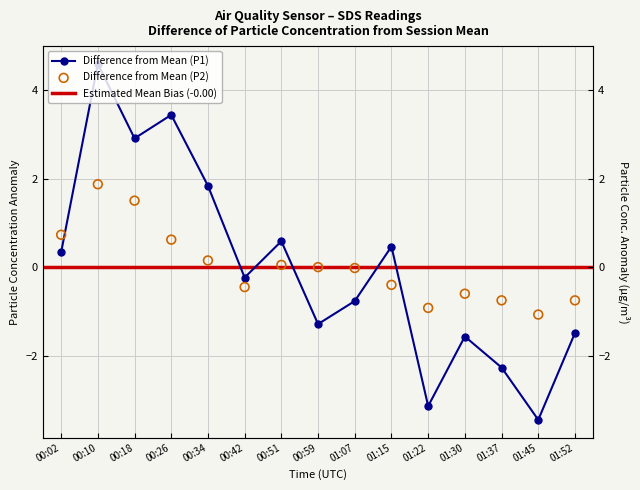

At how many categories does at least one series exceed 1?

4